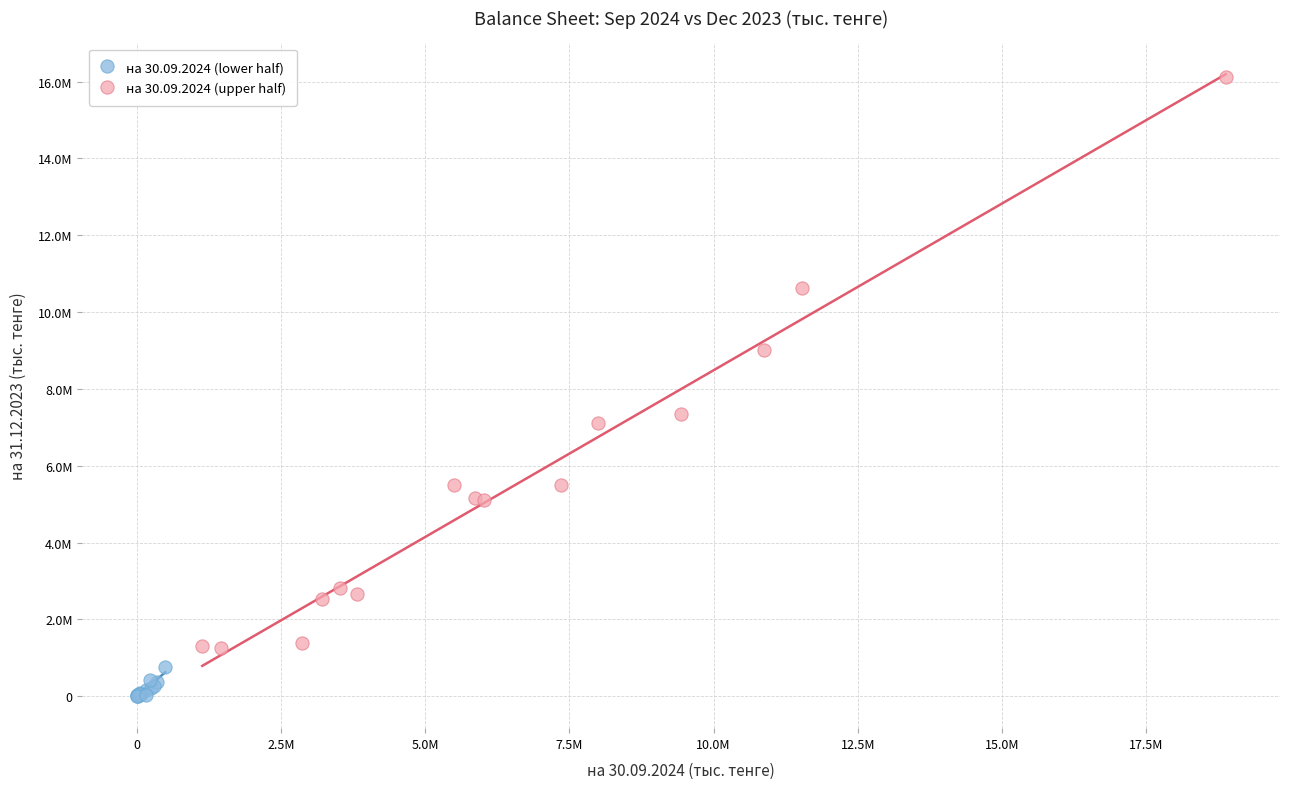

What are all the series names shown in the legend?

на 30.09.2024 (lower half), на 30.09.2024 (upper half)